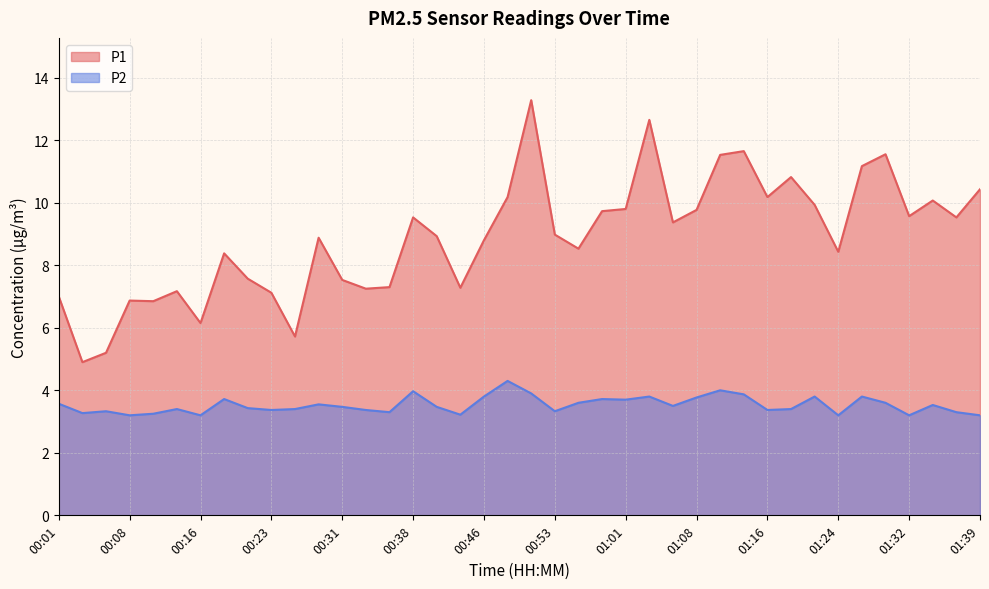

At which category does P1 reach its first local peak?

00:08